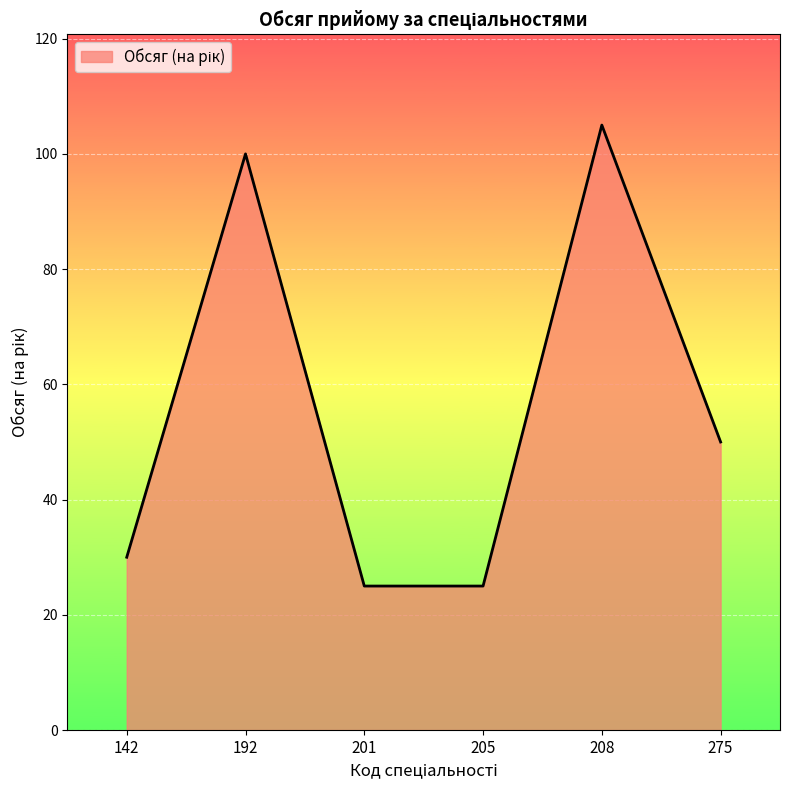

Which has a higher value, 275 or 205?

275